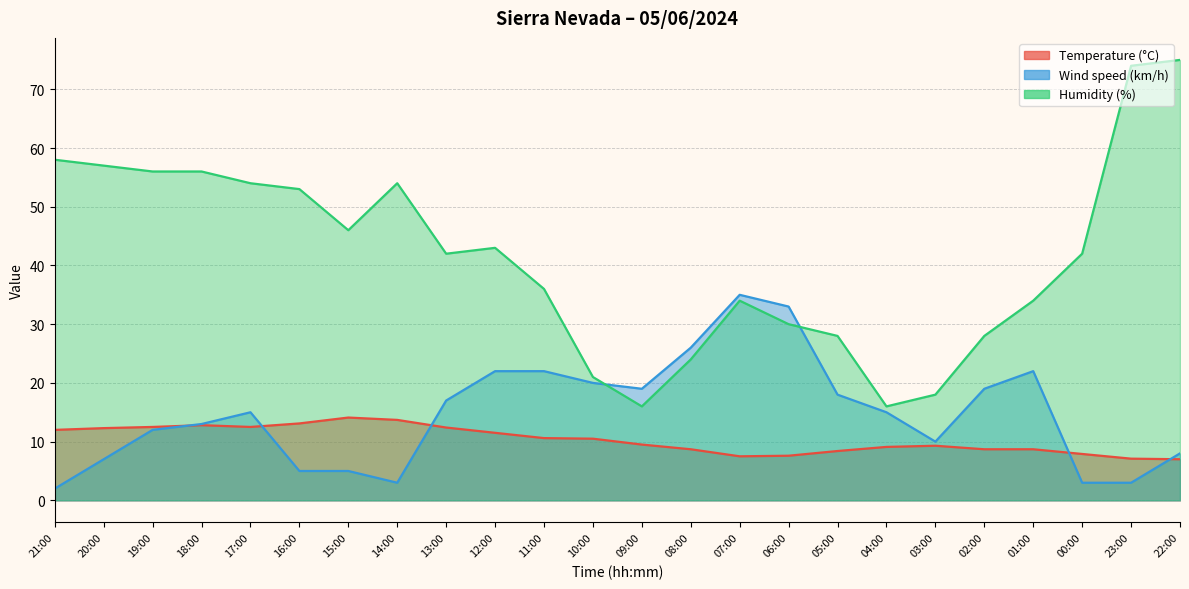

At which category is the sum across all series the highest?

22:00